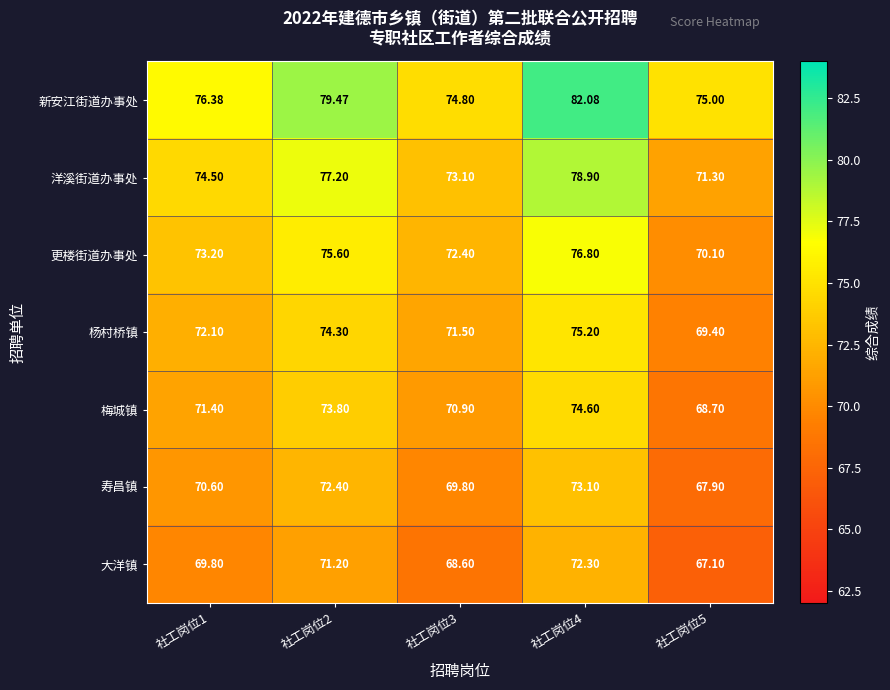

Rank the series at 社工岗位1 from lowest to highest value.

大洋镇, 寿昌镇, 梅城镇, 杨村桥镇, 更楼街道办事处, 洋溪街道办事处, 新安江街道办事处